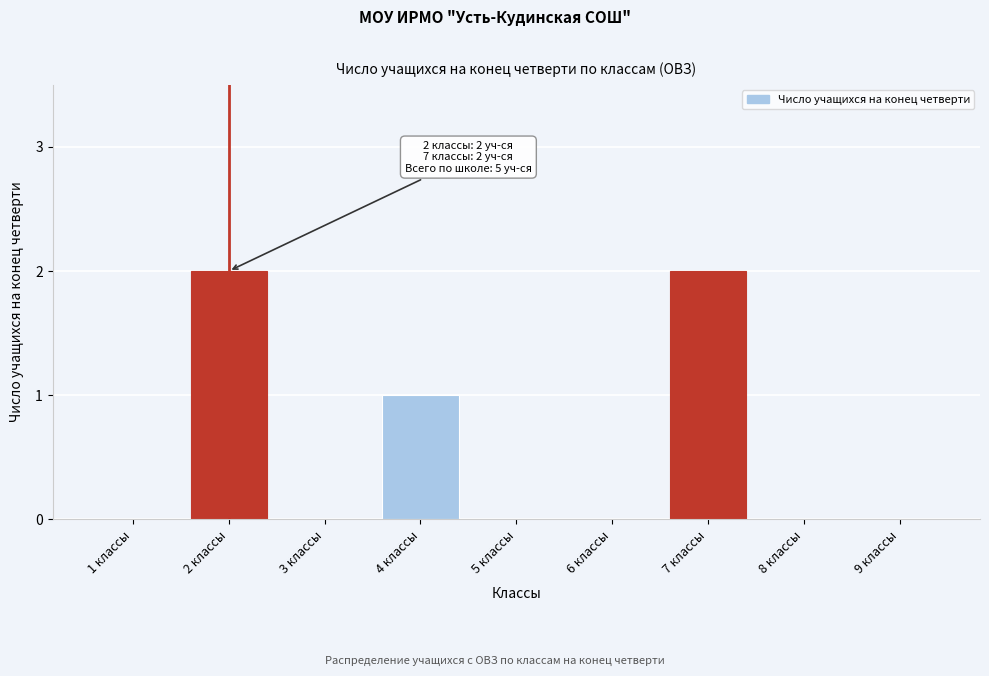

Reading left to right, extract all data points from this chart.

1 классы=0	2 классы=2	3 классы=0	4 классы=1	5 классы=0	6 классы=0	7 классы=2	8 классы=0	9 классы=0